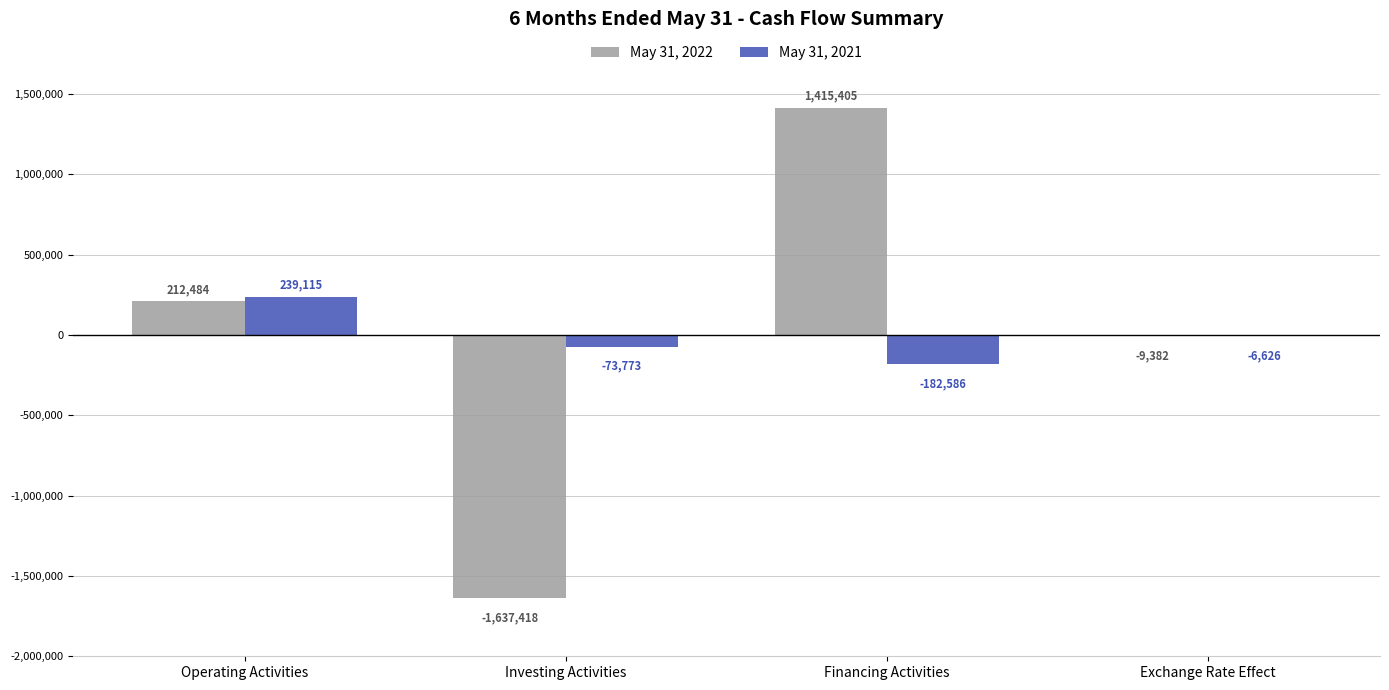

How many series are shown in this chart?

2